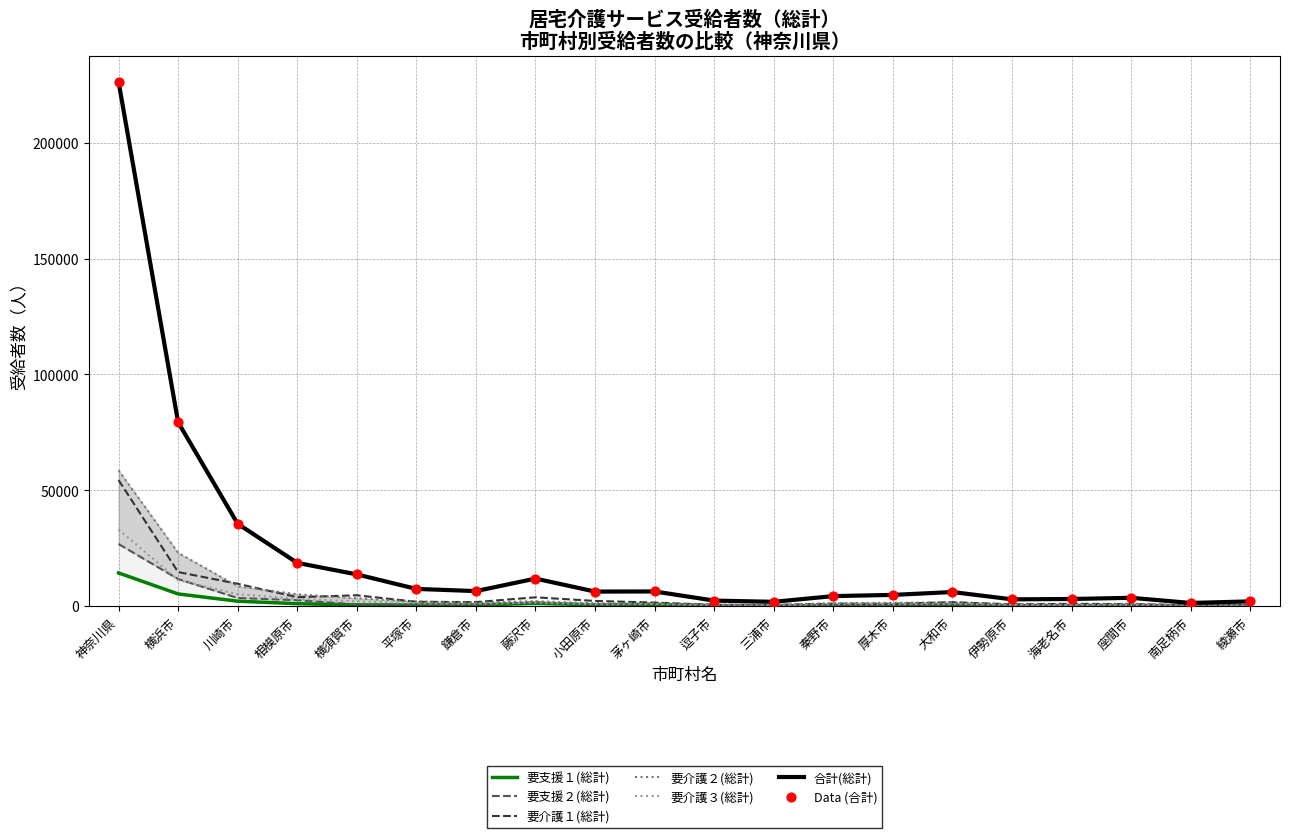

Which series has the largest total across all categories?

合計(総計)